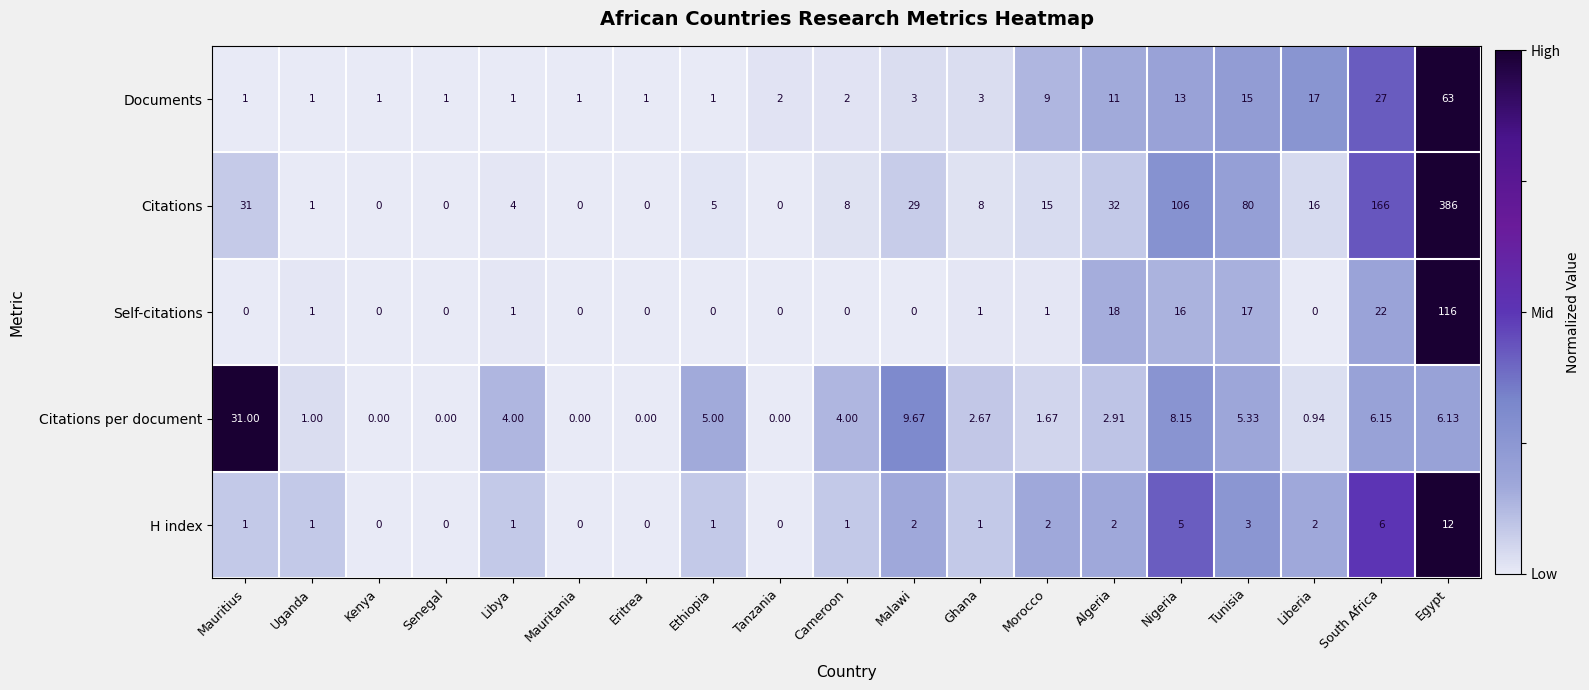

Which category has the highest value across all series?

Egypt